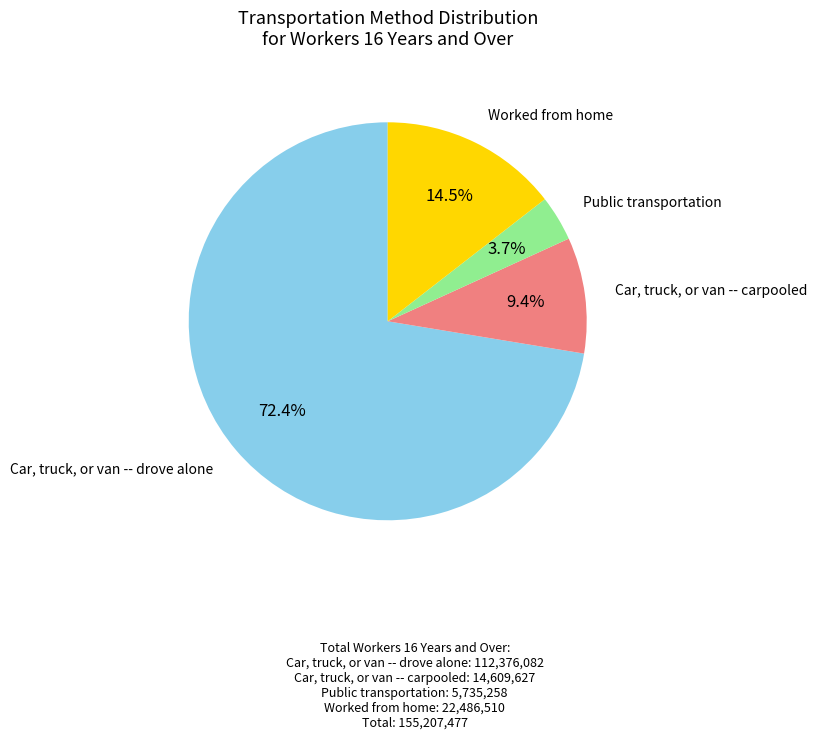

How many slices are in this pie chart?

4